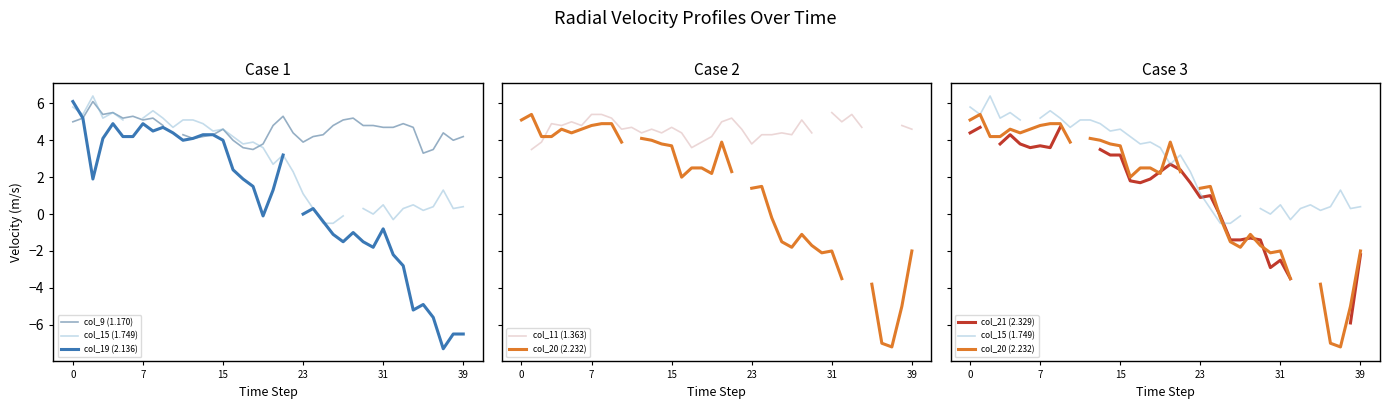

Read the col_21 (2.329) value at 17.

1.7